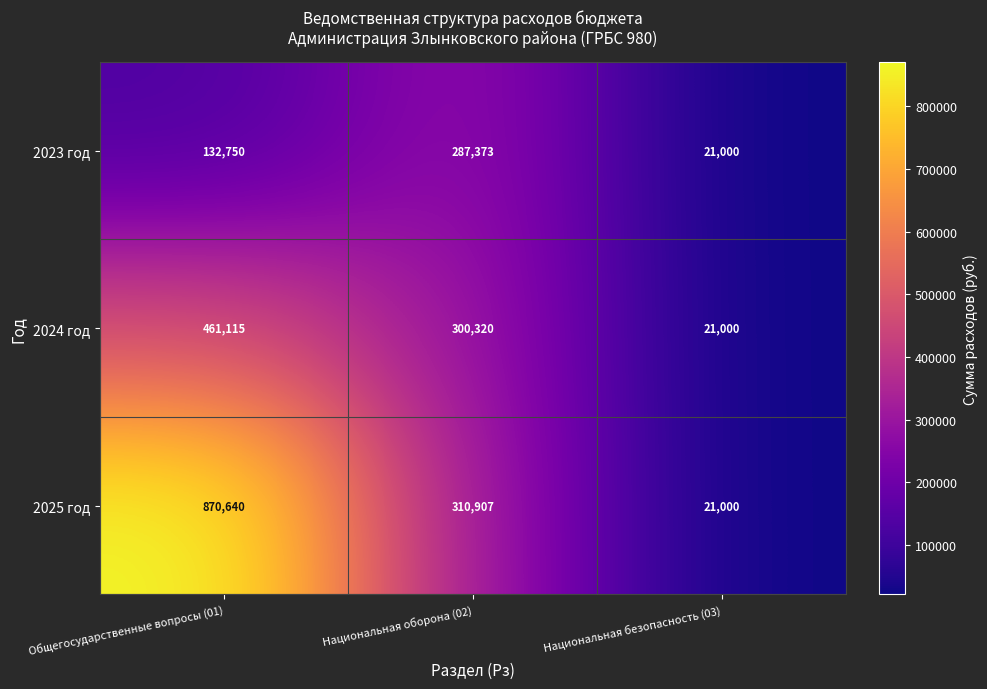

What is the smallest value displayed?

21000